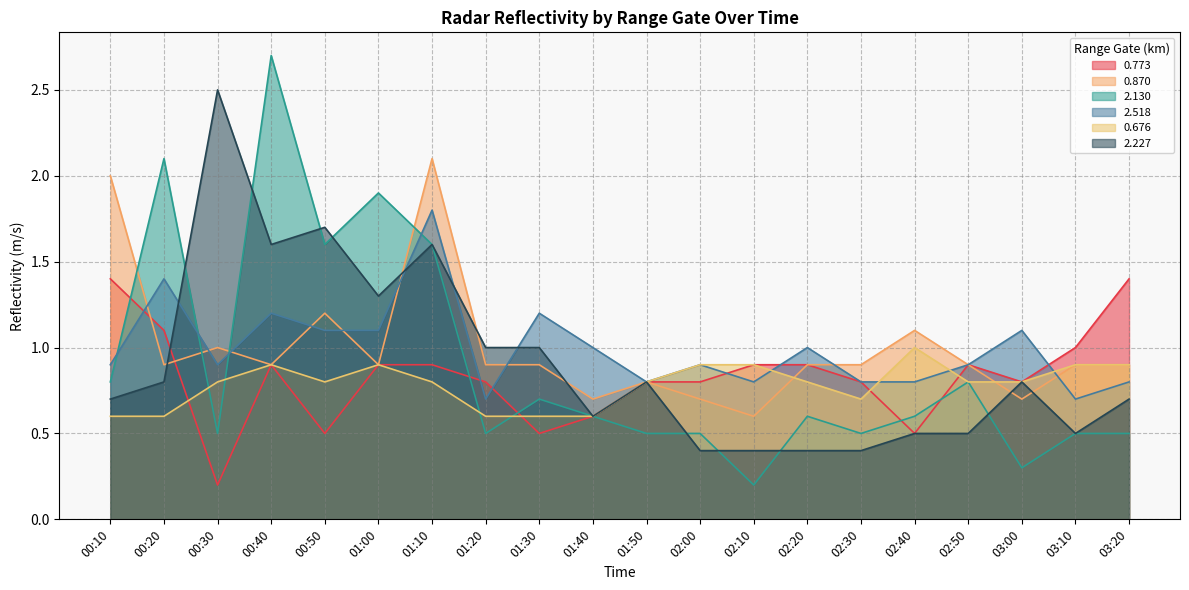

At which category does the chart reach its peak across all series?

00:40